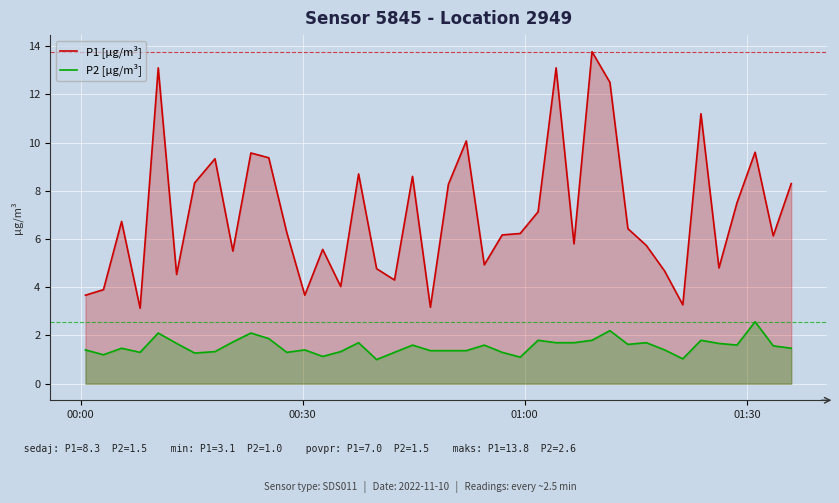

What is the difference between the maximum and minimum values in the P2 [µg/m³] series?

1.6